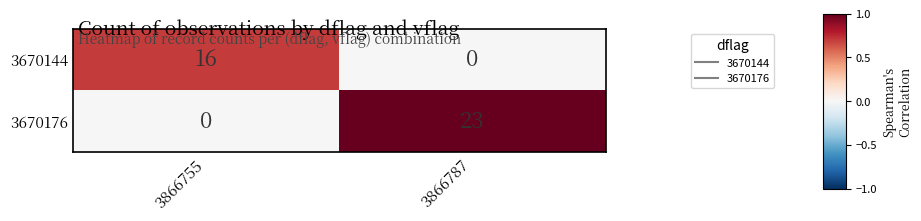

What is the average value of the 3670144 series?

8